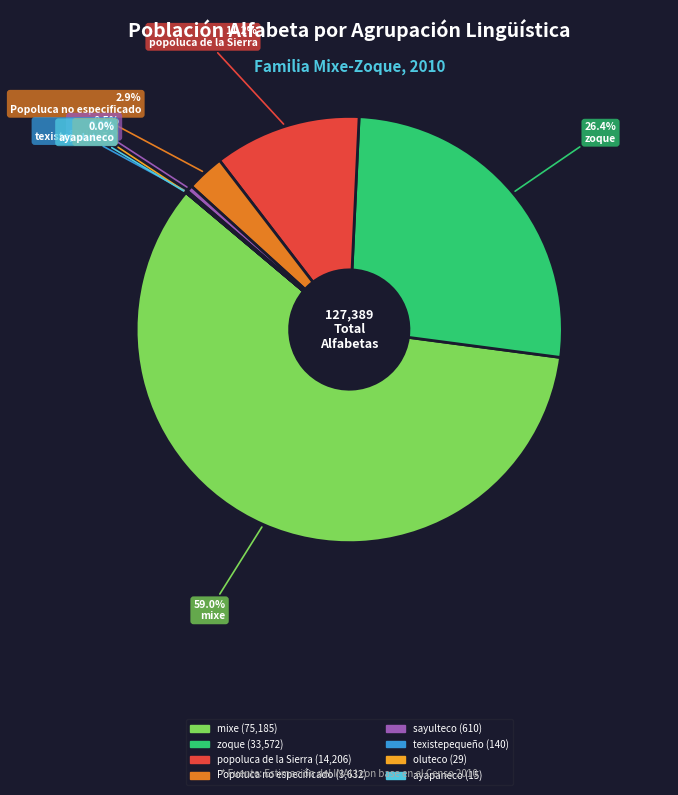

Which category has the biggest portion of the pie?

mixe